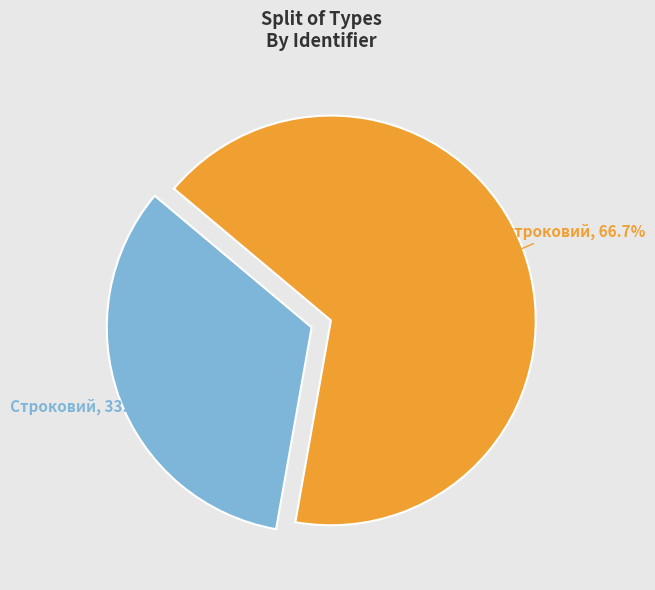

True or false: Безстроковий accounts for 67% of the total.

True